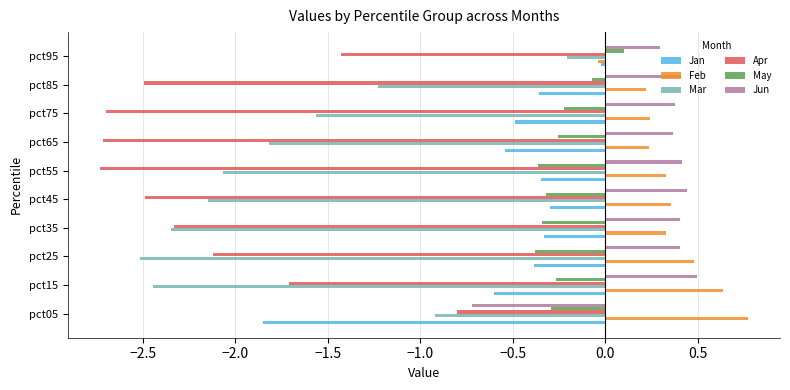

The value of Mar at pct15 is -1.3. True or false?

False